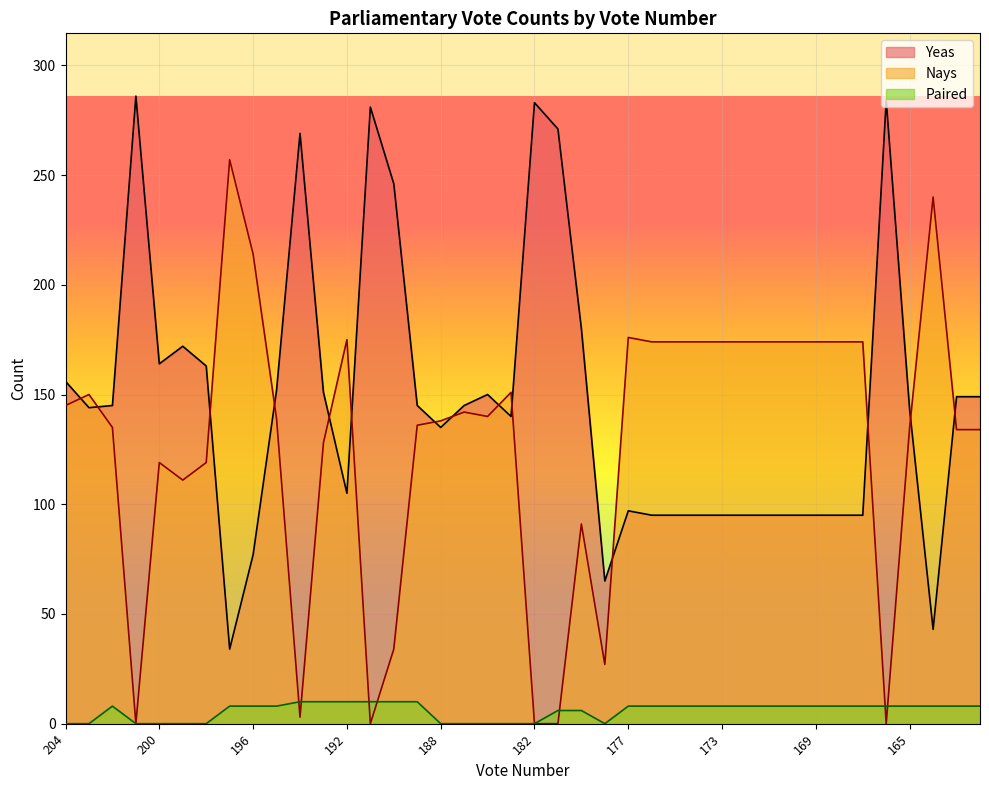

What is the total value across all series at 175?

277